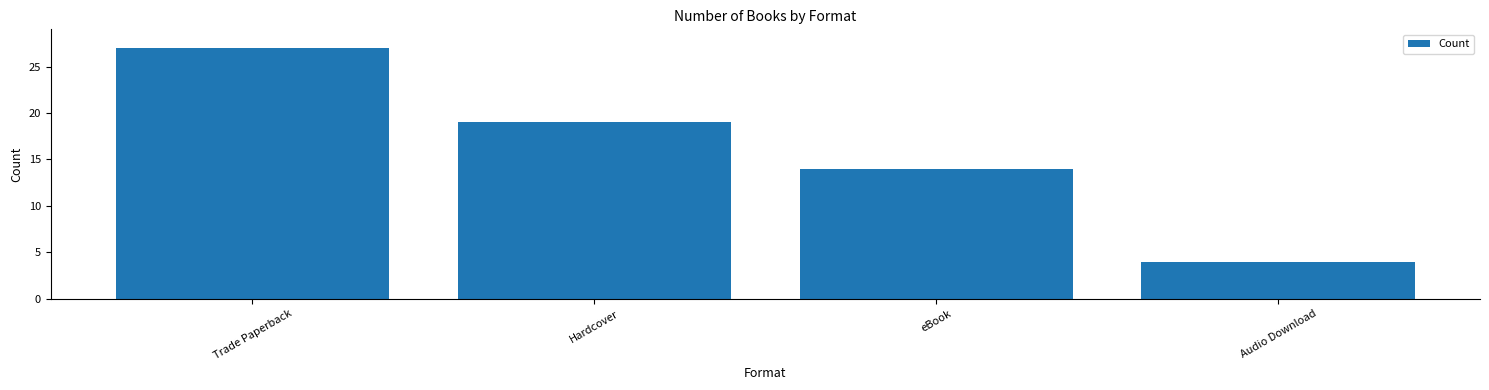

What is the label of the 4th bar from the right?

Trade Paperback